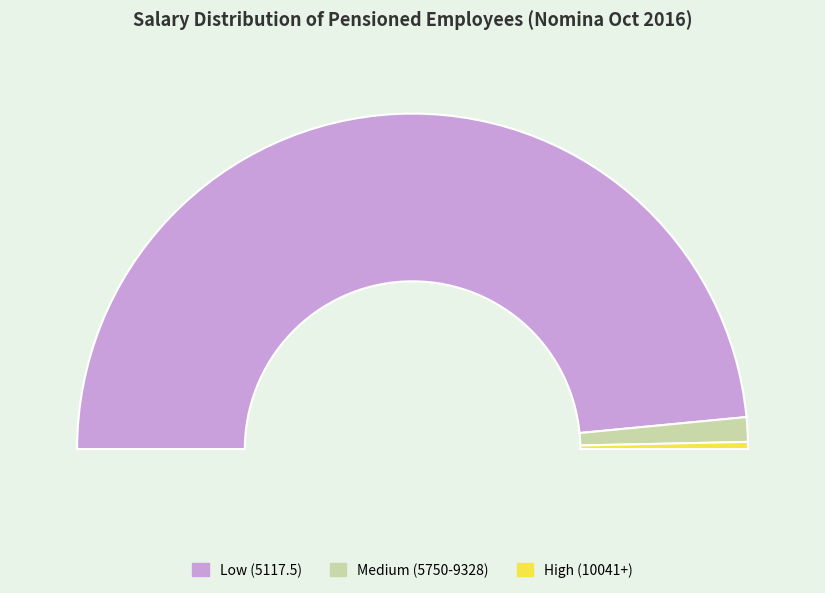

Do 5117.5 and 9328 together represent more than half of the pie?

Yes